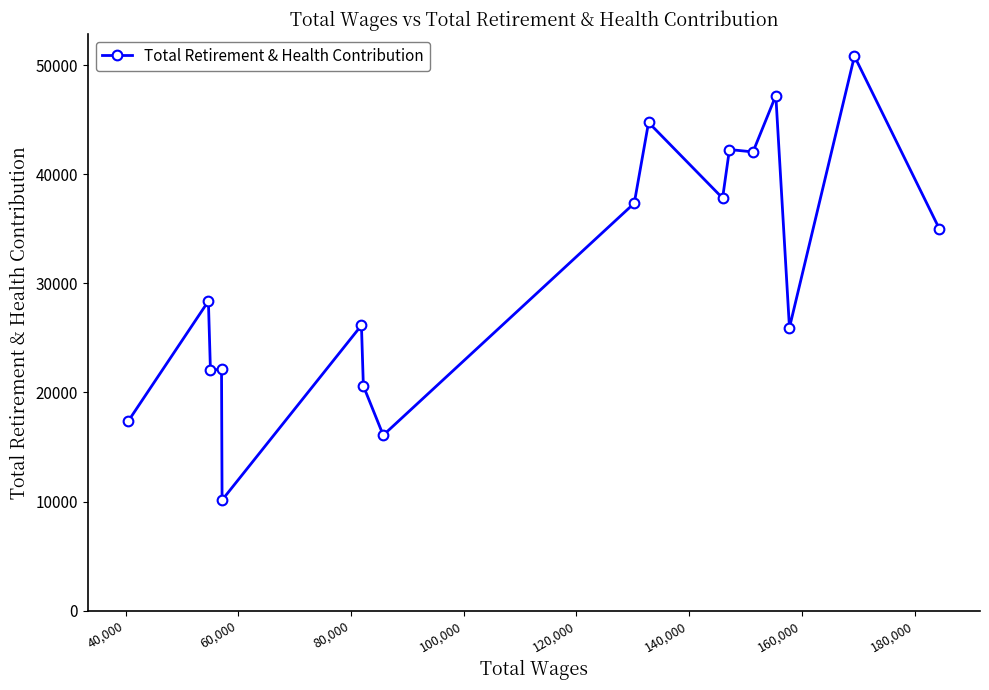

What is the maximum value shown in the chart?

50839